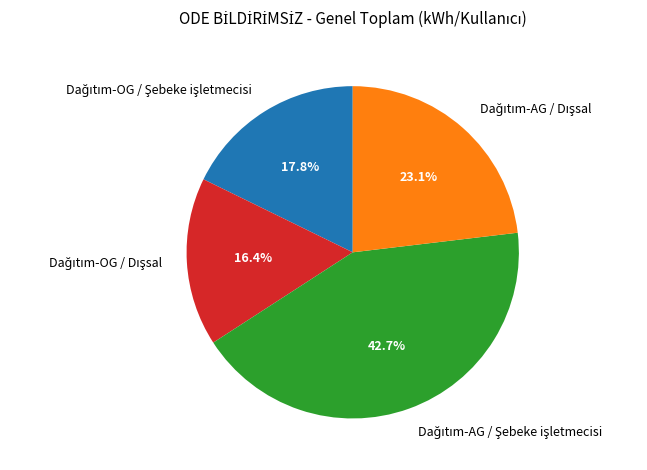

Is there a majority slice in this chart?

No